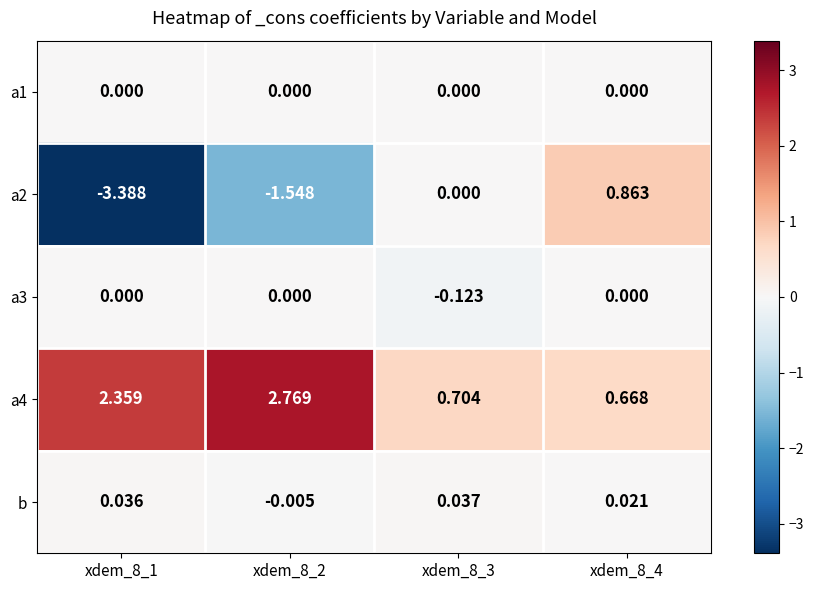

Count the number of categories in the chart.

4